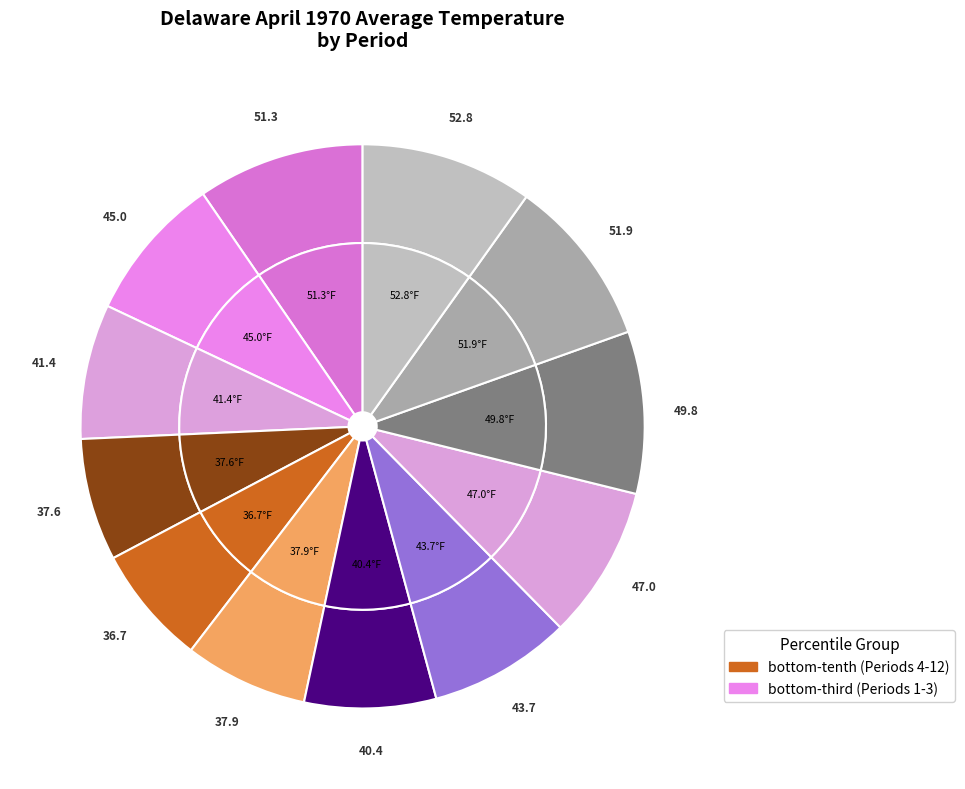

Does Period 1 represent more than half of the total?

No